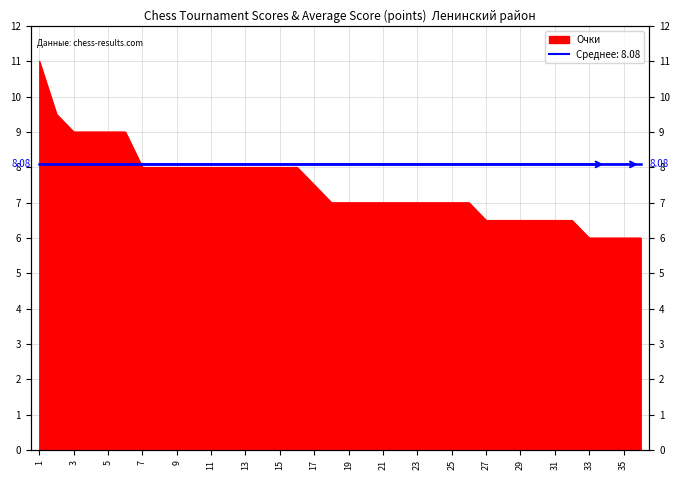

What is the average value?

7.5